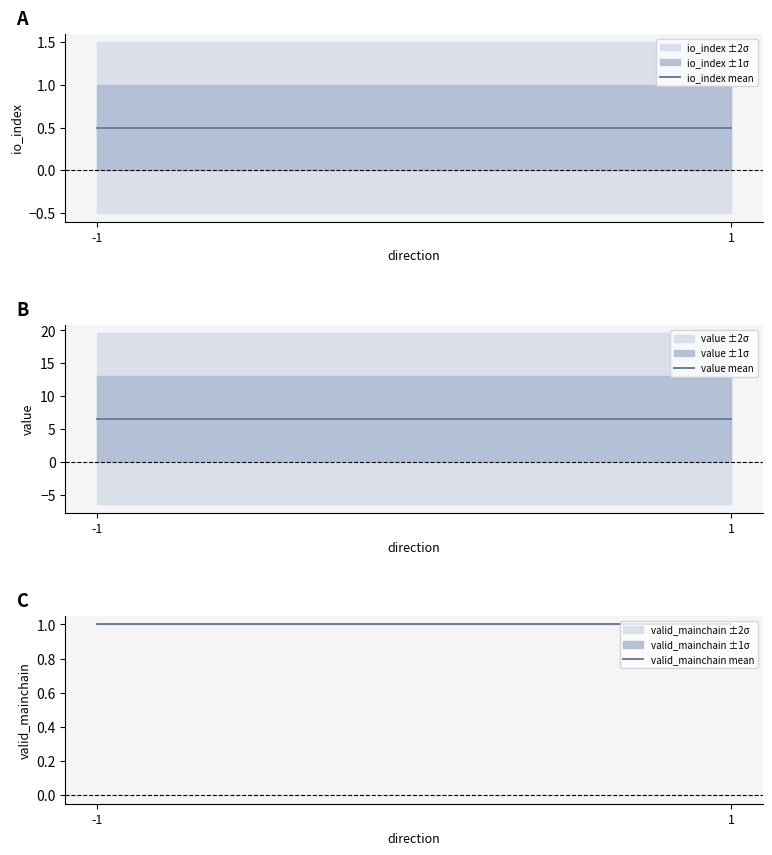

What is the total value across all series at 1?

8.1